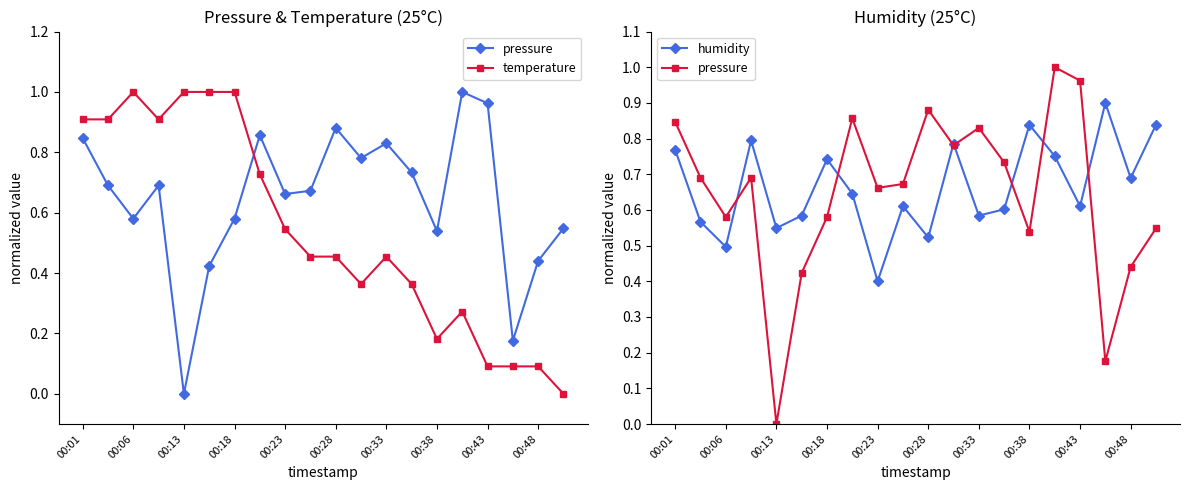

Which category has the highest value across all series?

15